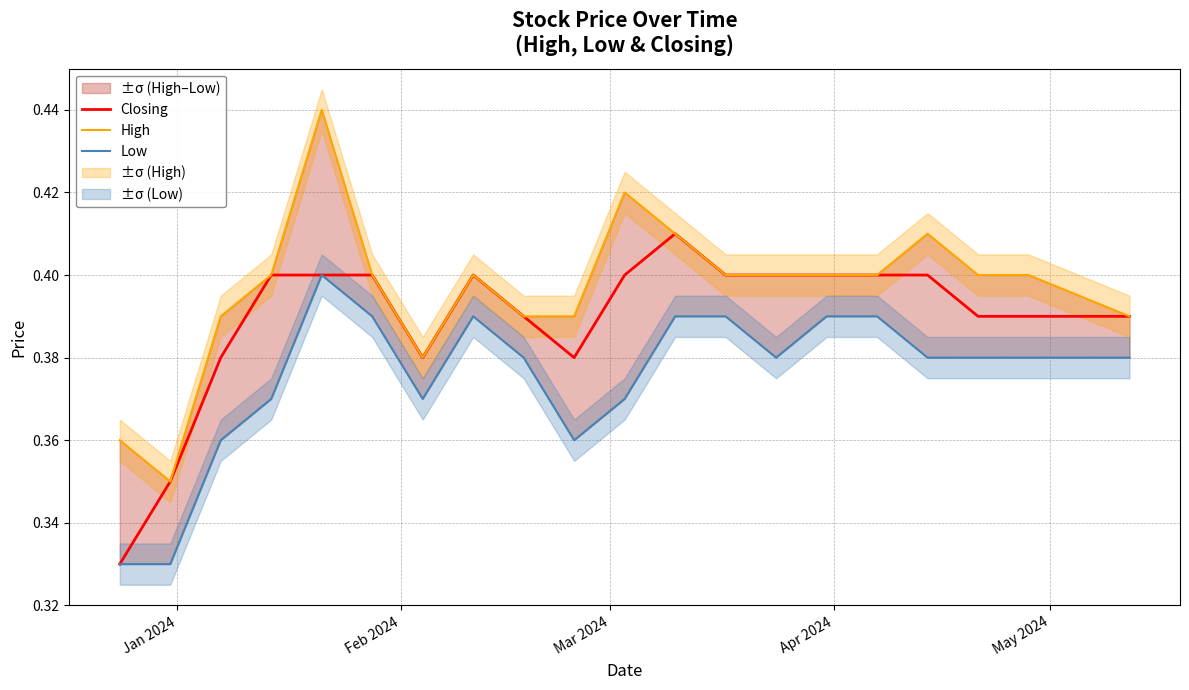

Reading left to right, transcribe all the data shown in this chart.

Closing: 0.3	0.3	0.4	0.4	0.4	0.4	0.4	0.4	0.4	0.4	0.4	0.4	0.4	0.4	0.4	0.4	0.4	0.4	0.4	0.4
High: 0.4	0.3	0.4	0.4	0.4	0.4	0.4	0.4	0.4	0.4	0.4	0.4	0.4	0.4	0.4	0.4	0.4	0.4	0.4	0.4
Low: 0.3	0.3	0.4	0.4	0.4	0.4	0.4	0.4	0.4	0.4	0.4	0.4	0.4	0.4	0.4	0.4	0.4	0.4	0.4	0.4